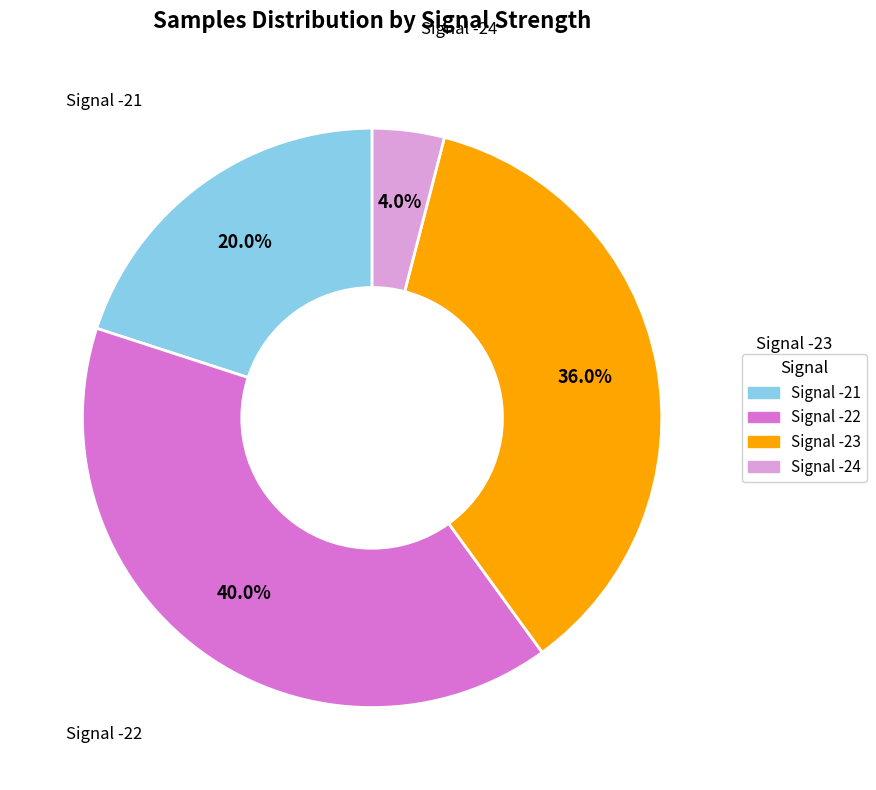

Do Signal -23 and Signal -24 together represent more than half of the pie?

No